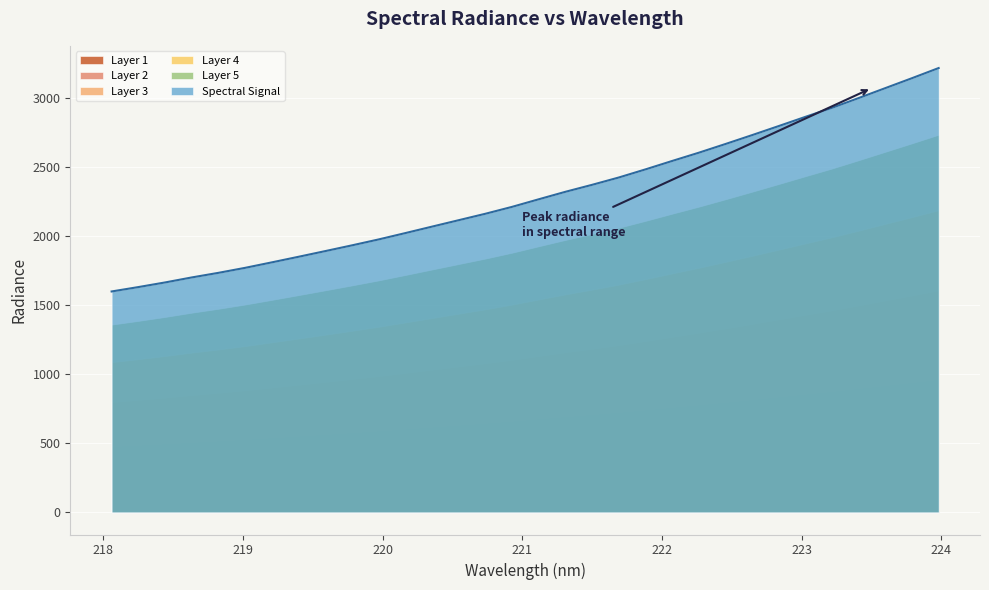

What is the sum of all values?

73498.0